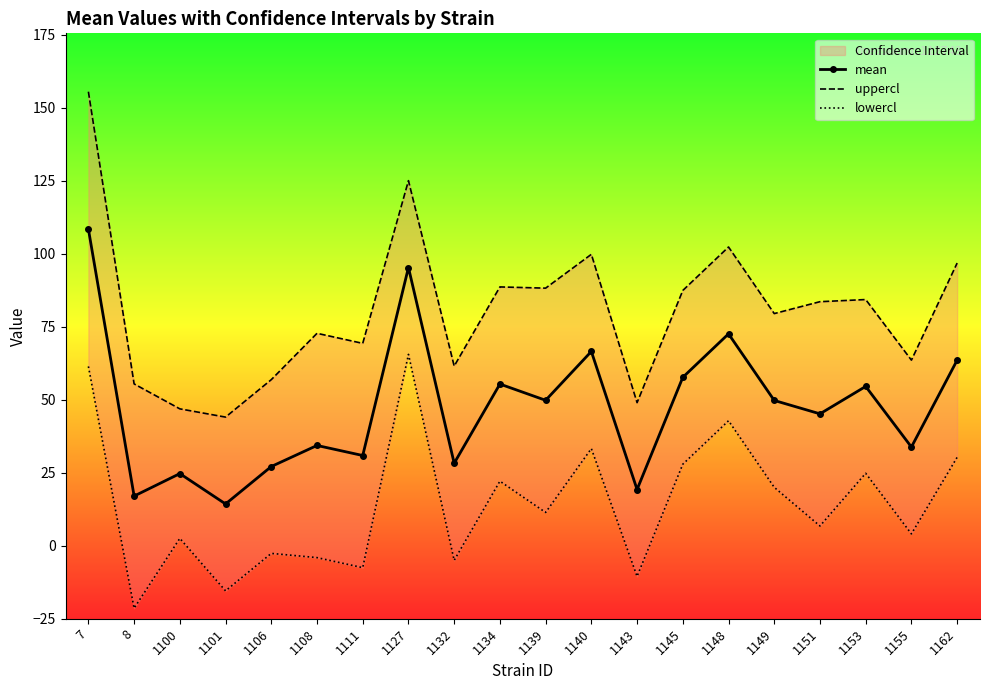

Count the number of categories in the chart.

20